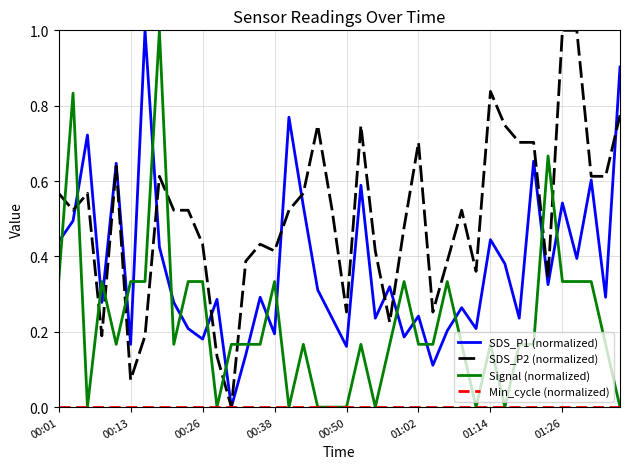

Which series has the largest total across all categories?

SDS_P2 (normalized)